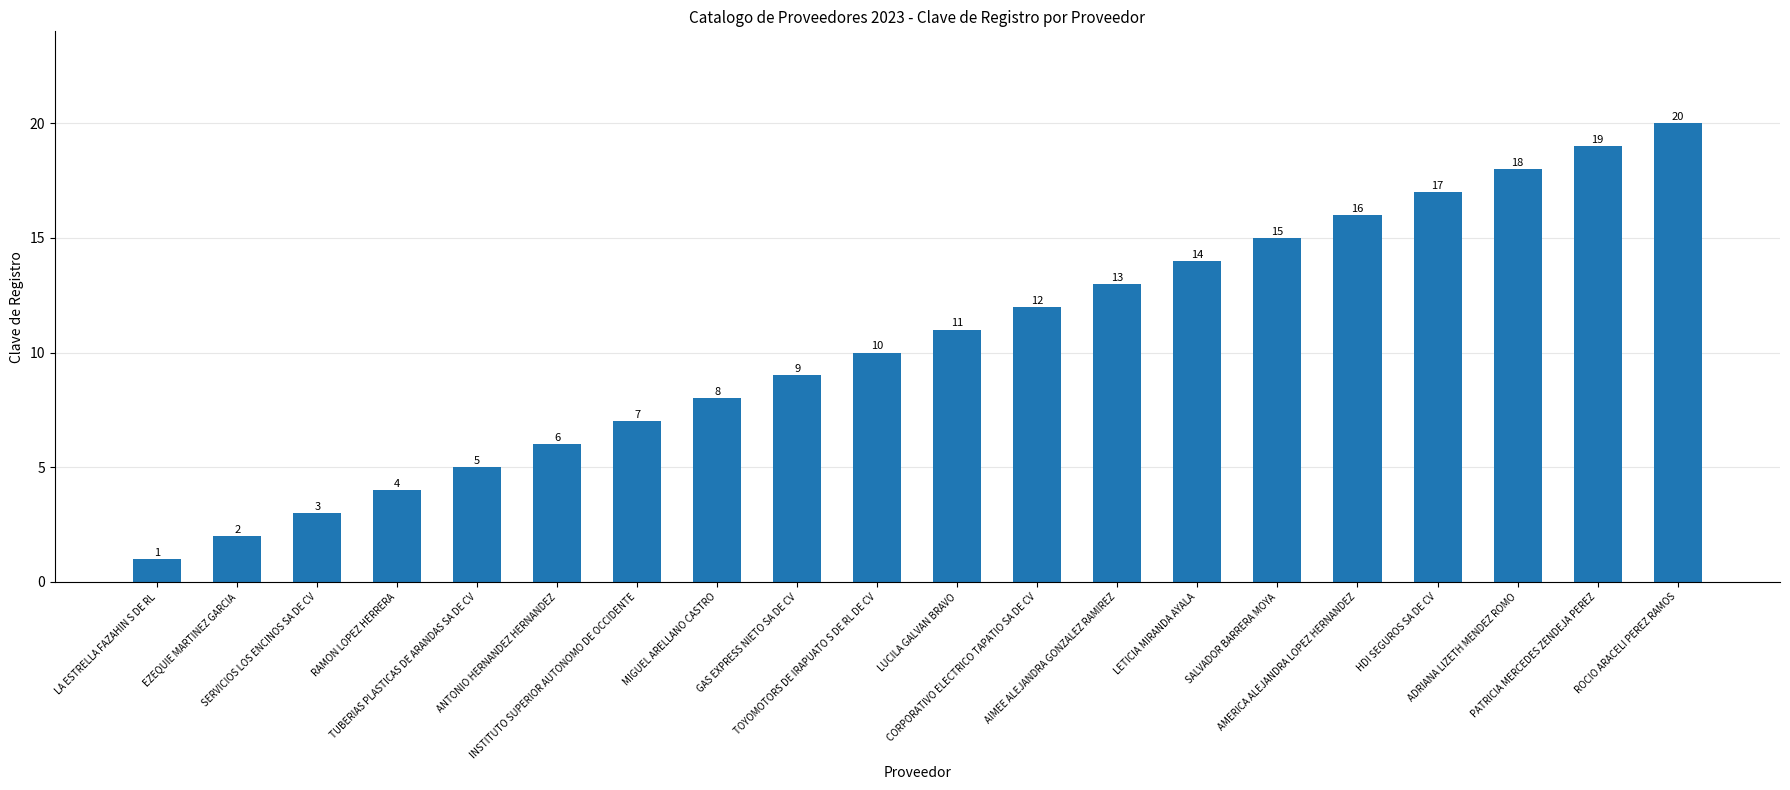

List the labels in order of value, largest first.

ROCIO ARACELI PEREZ RAMOS, PATRICIA MERCEDES ZENDEJA PEREZ, ADRIANA LIZETH MENDEZ ROMO, HDI SEGUROS SA DE CV, AMERICA ALEJANDRA LOPEZ HERNANDEZ, SALVADOR BARRERA MOYA, LETICIA MIRANDA AYALA, AIMEE ALEJANDRA GONZALEZ RAMIREZ, CORPORATIVO ELECTRICO TAPATIO SA DE CV, LUCILA GALVAN BRAVO, TOYOMOTORS DE IRAPUATO S DE RL DE CV, GAS EXPRESS NIETO SA DE CV, MIGUEL ARELLANO CASTRO, INSTITUTO SUPERIOR AUTONOMO DE OCCIDENTE, ANTONIO HERNANDEZ HERNANDEZ, TUBERIAS PLASTICAS DE ARANDAS SA DE CV, RAMON LOPEZ HERRERA, SERVICIOS LOS ENCINOS SA DE CV, EZEQUIE MARTINEZ GARCIA, LA ESTRELLA FAZAHIN S DE RL